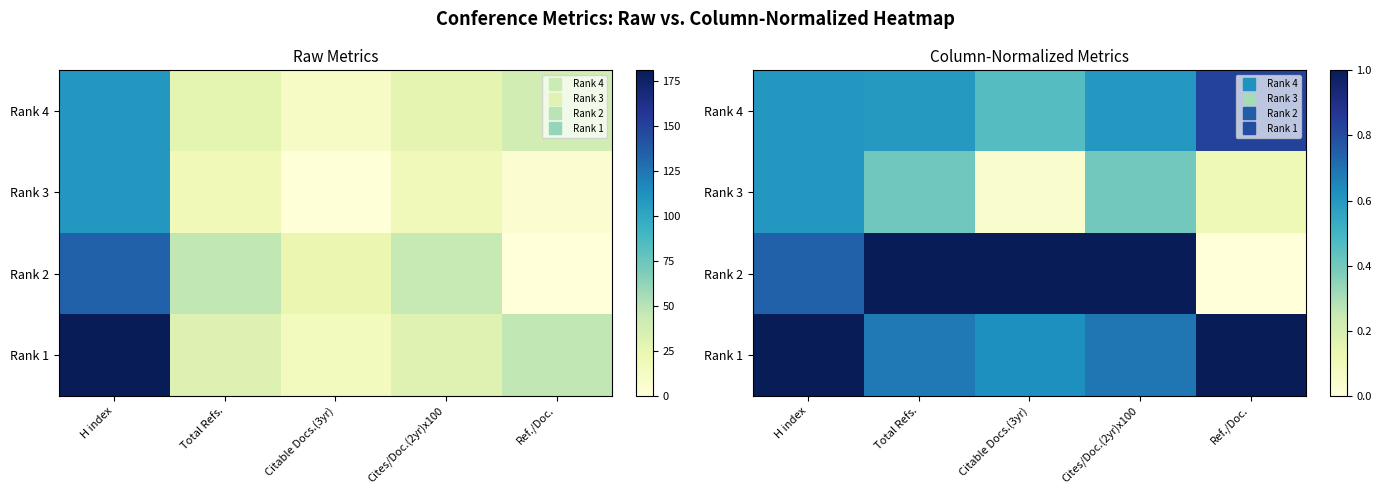

What is the sum of all Rank 2 values?

3.7